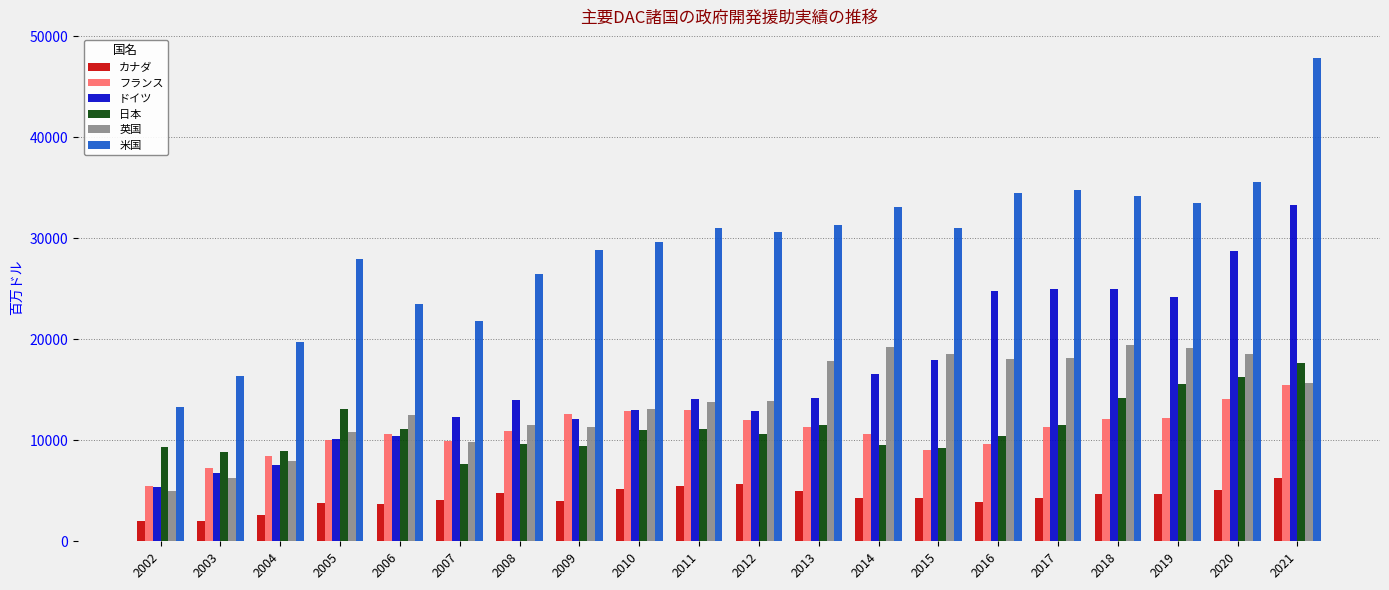

Is it true that 英国 equals 9848.5 at 2007?

True